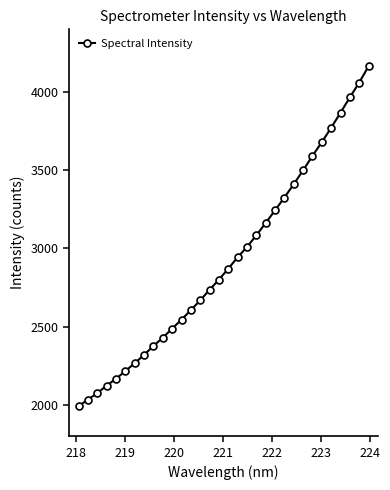

What is the smallest value displayed?

1991.6